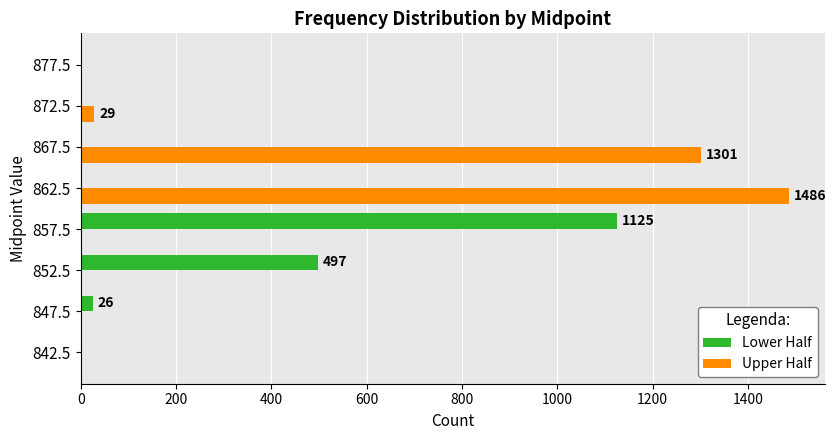

Which series changed the most between 852.5 and 862.5?

Upper Half